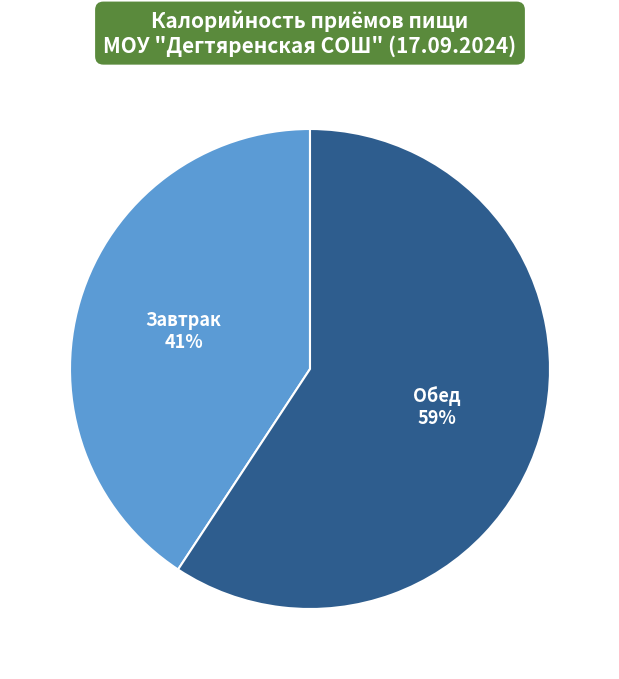

Does any single category account for the majority?

Yes